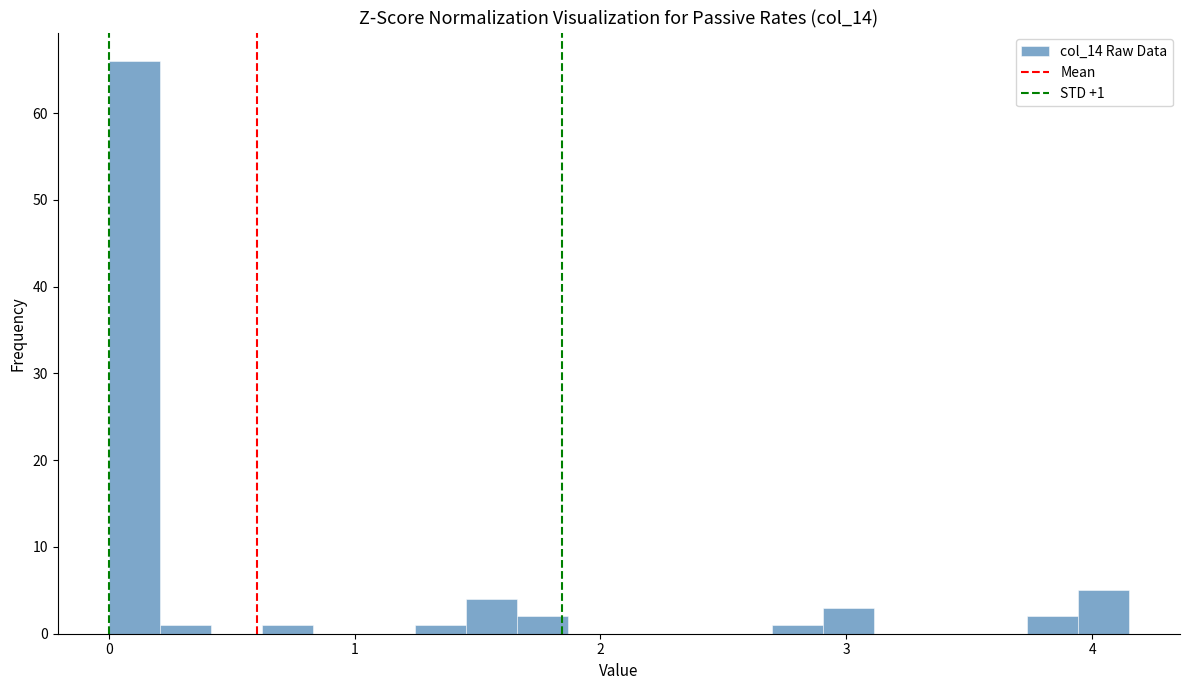

Read against the x-axis, roughly where is the centre of the tallest bar?

0.1